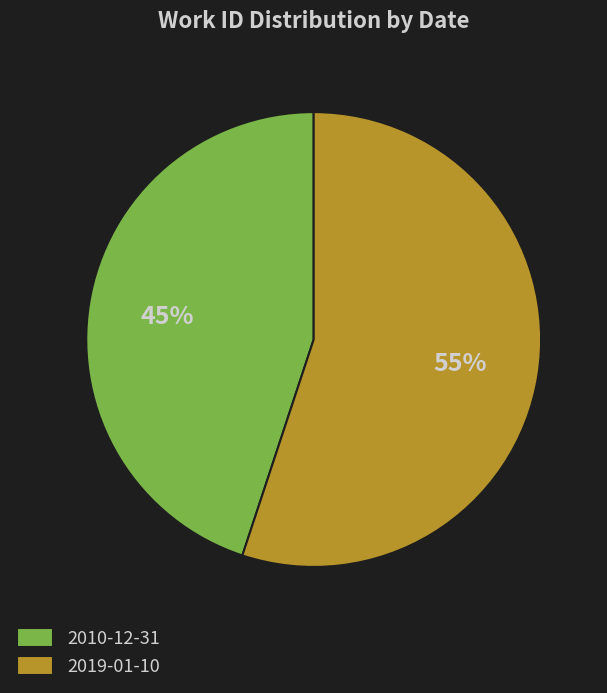

What is the ratio of the value at 2019-01-10 to the value at 2010-12-31?

1.2